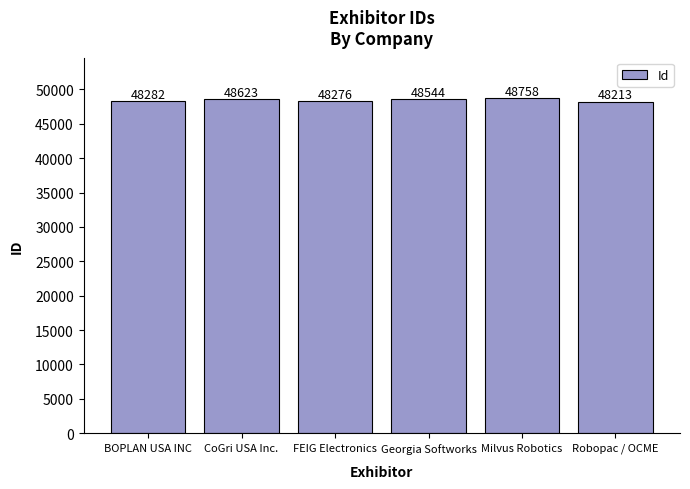

The chart shows a value of 48758 at Milvus Robotics. True or false?

True